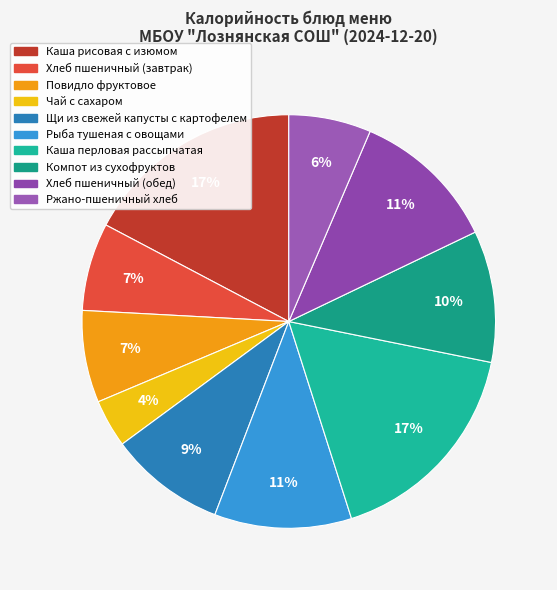

How many segments does this pie chart have?

10